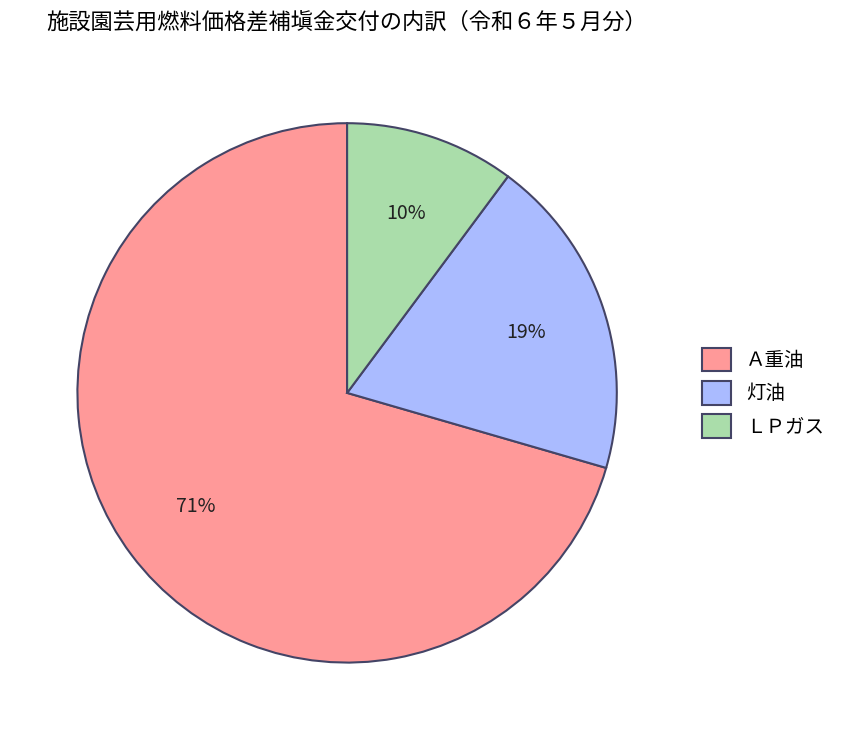

Approximately how many times larger is the value at 灯油 compared to Ａ重油?

0.3